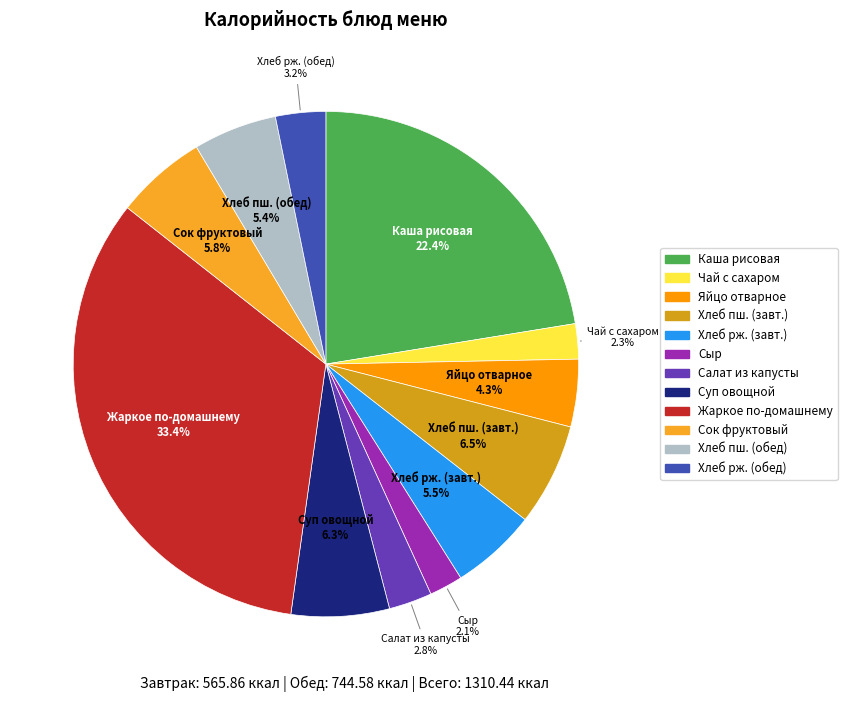

Do Хлеб рж. (обед) and Яйцо отварное together represent more than half of the pie?

No